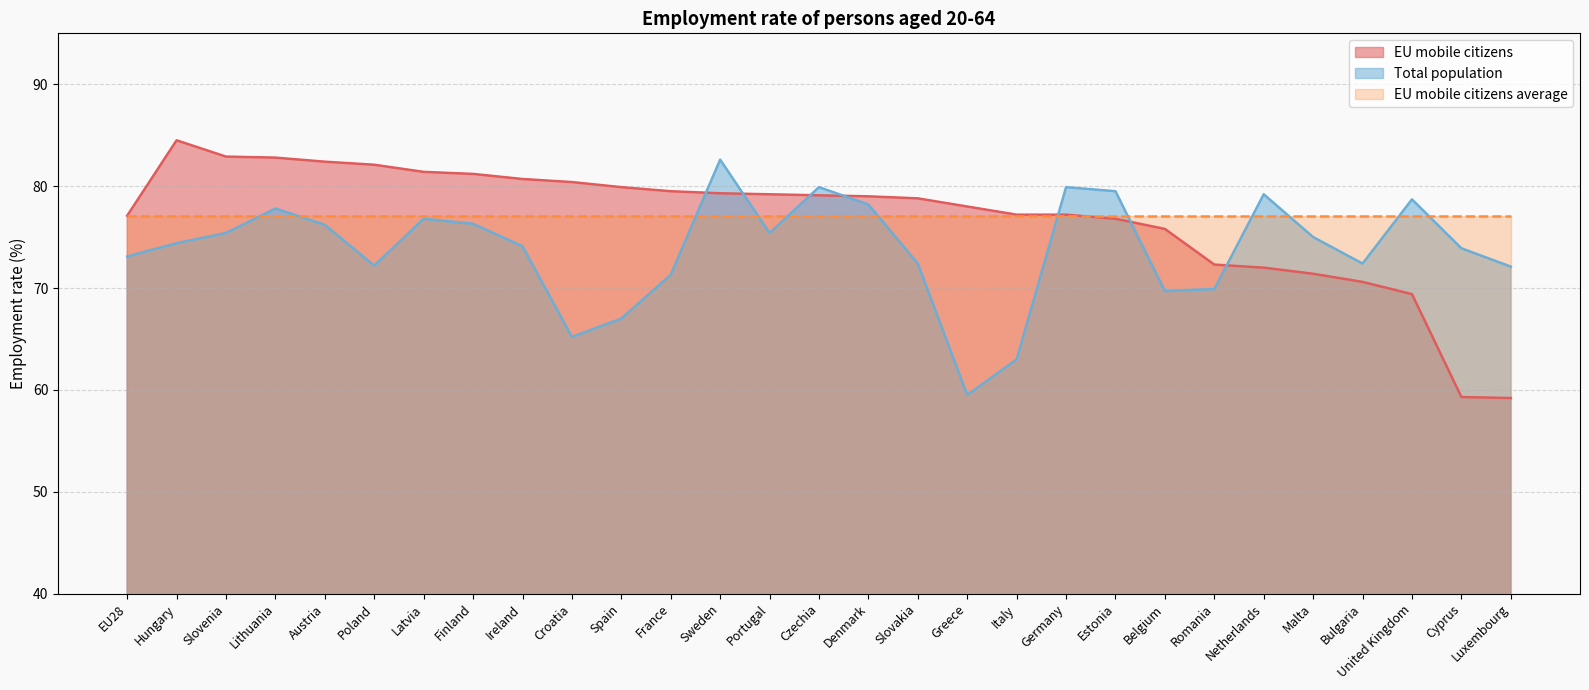

Is it true that EU mobile citizens equals 138.2 at Denmark?

False